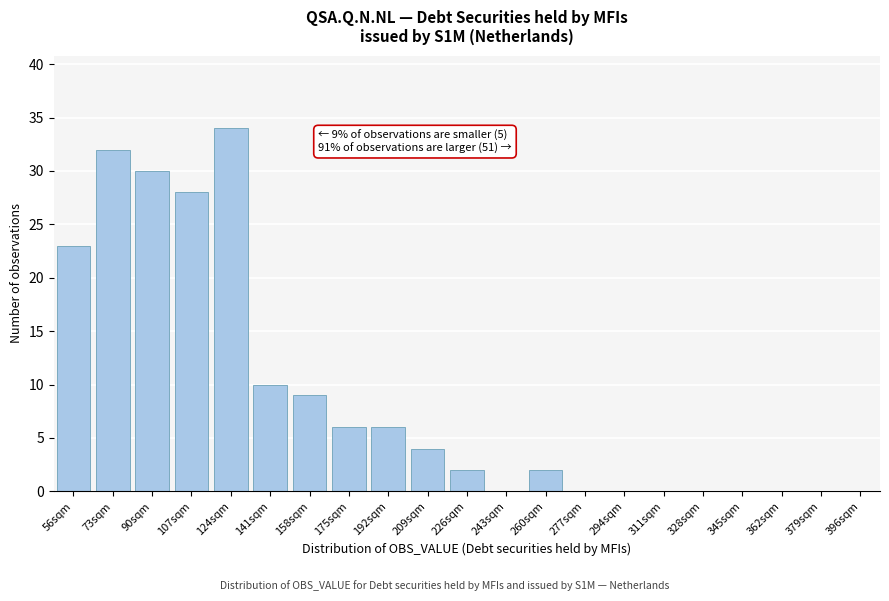

Reading left to right, what are all the values shown in this chart?

56sqm=23	73sqm=32	90sqm=30	107sqm=28	124sqm=34	141sqm=10	158sqm=9	175sqm=6	192sqm=6	209sqm=4	226sqm=2	243sqm=0	260sqm=2	277sqm=0	294sqm=0	311sqm=0	328sqm=0	345sqm=0	362sqm=0	379sqm=0	396sqm=0